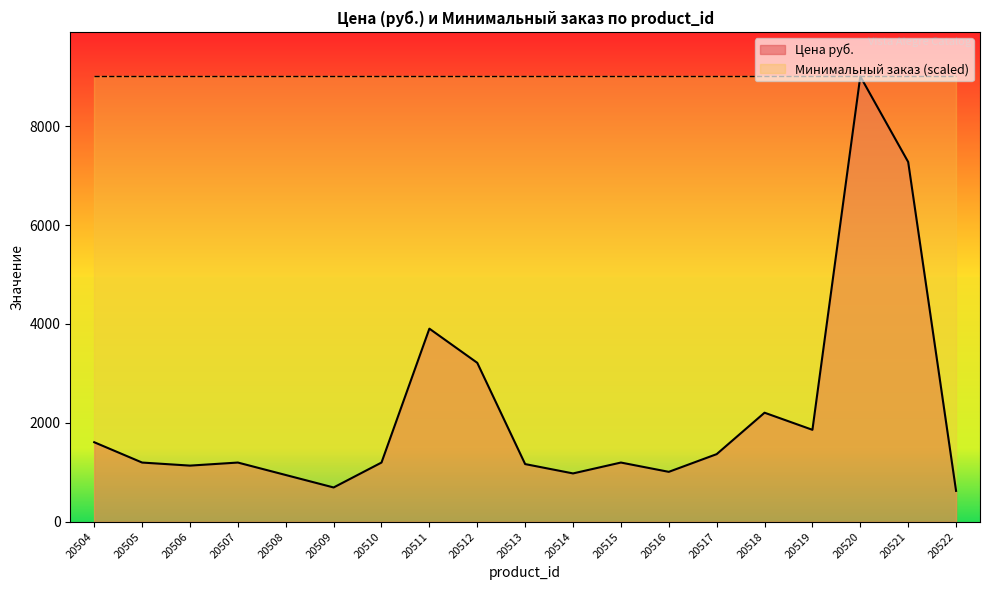

What is the change in value from 20510 to 20520?

+7810